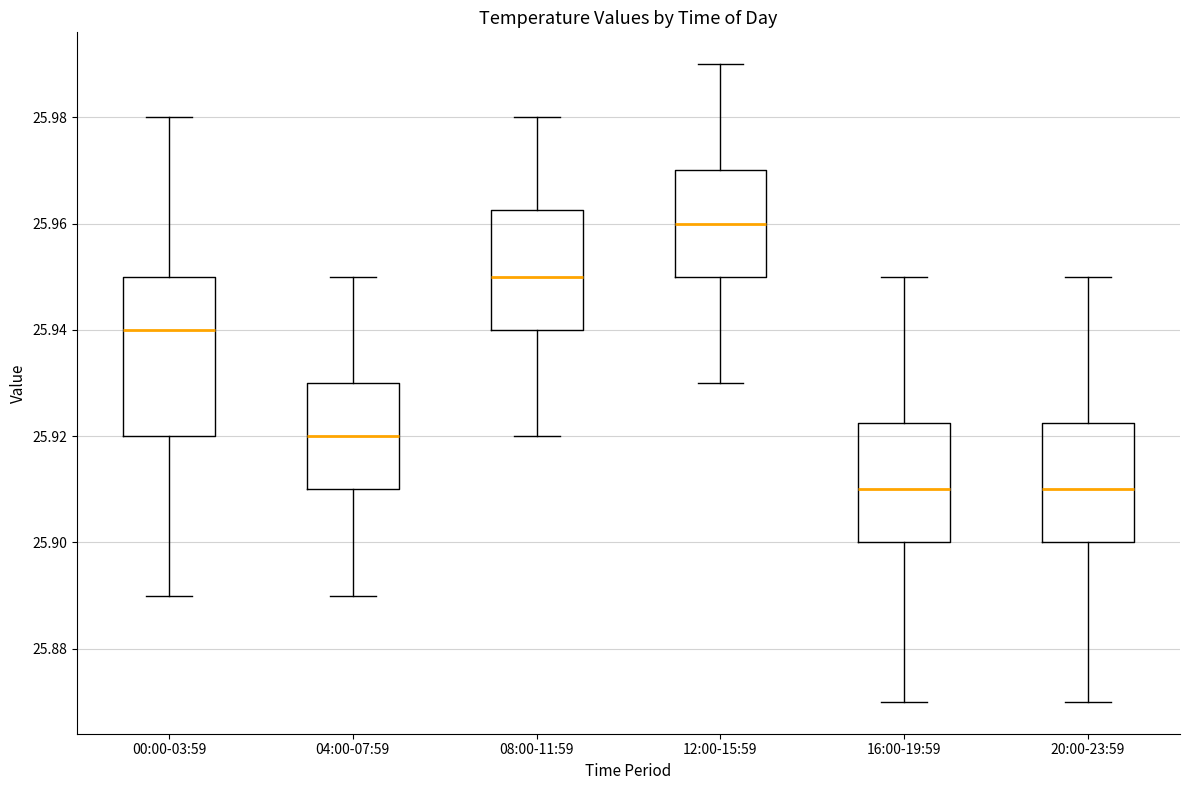

Reading left to right, transcribe this box plot: for each box, give where its median line is, the range the box spans, and where its two whiskers end, as read against the y-axis. The values are not printed on the chart, so give them approximately, as read against the axis.

00:00-03:59: median 25.940, box 25.920 to 25.950, whiskers 25.890 to 25.980
04:00-07:59: median 25.920, box 25.910 to 25.930, whiskers 25.890 to 25.950
08:00-11:59: median 25.950, box 25.940 to 25.962, whiskers 25.920 to 25.980
12:00-15:59: median 25.960, box 25.950 to 25.970, whiskers 25.930 to 25.990
16:00-19:59: median 25.910, box 25.900 to 25.922, whiskers 25.870 to 25.950
20:00-23:59: median 25.910, box 25.900 to 25.922, whiskers 25.870 to 25.950